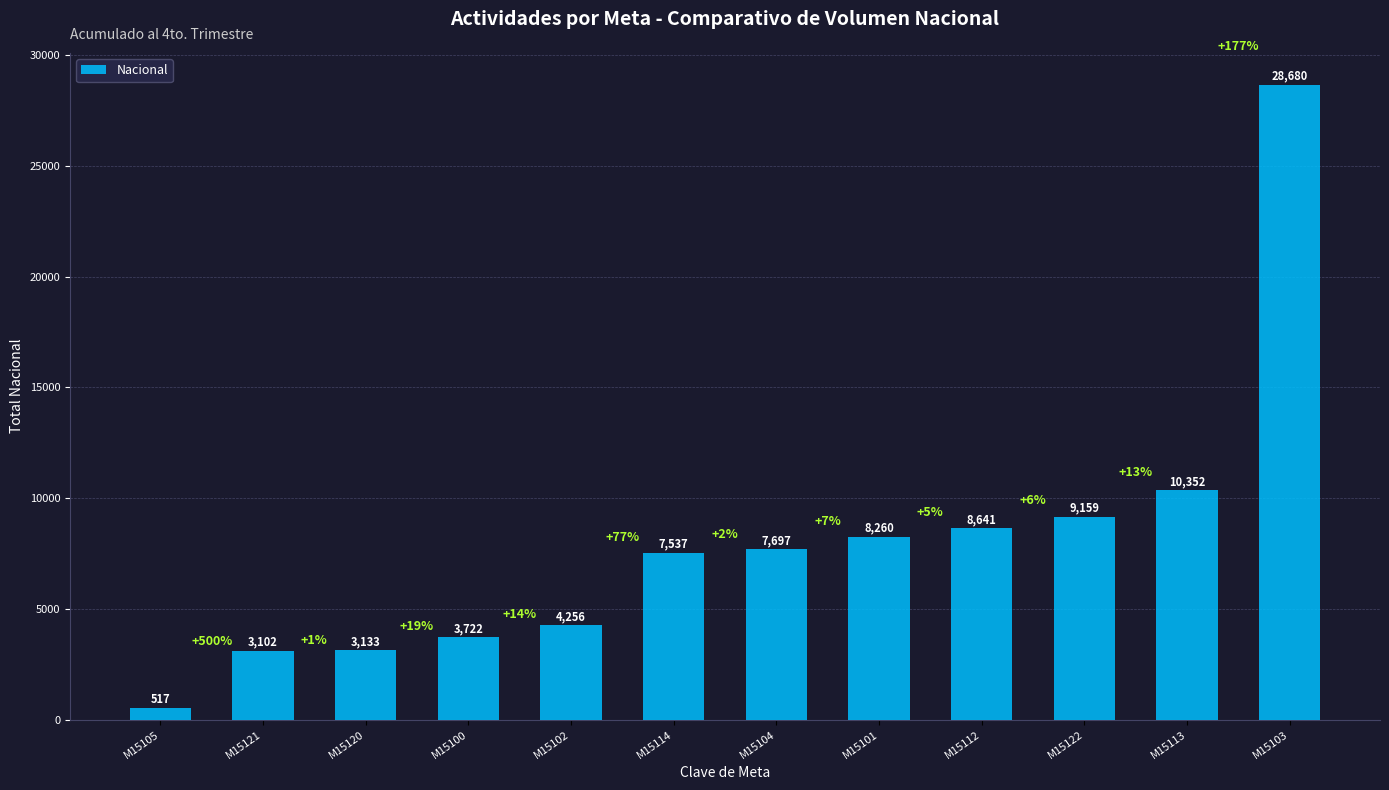

What is the label of the 3rd bar from the right?

M15122